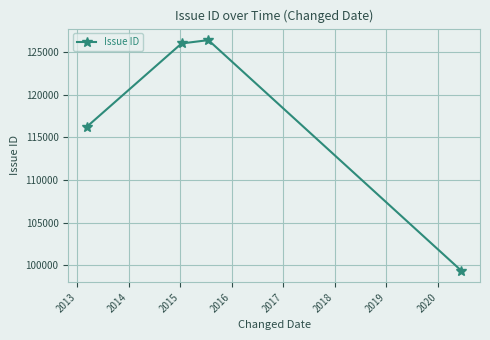

Reading left to right, what are all the values shown in this chart?

116266	126019	126410	99378